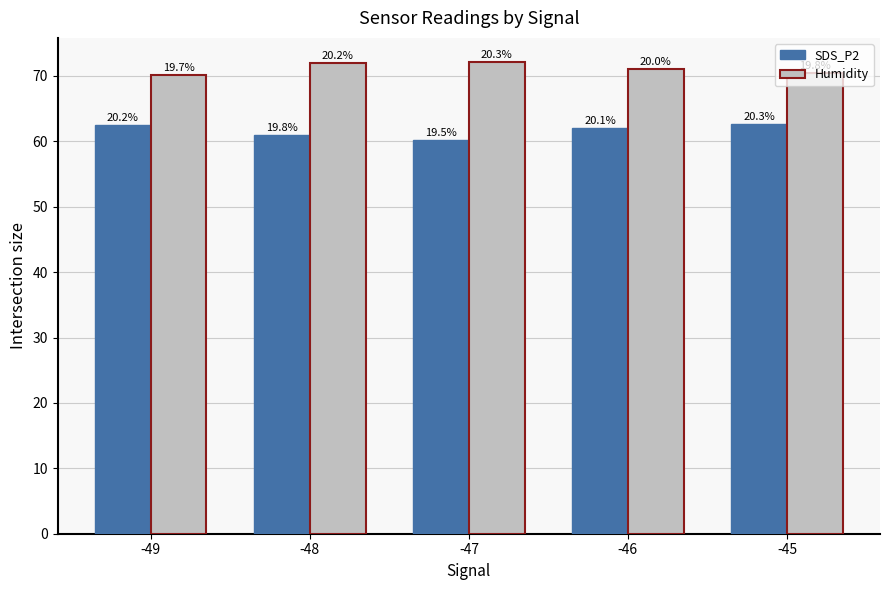

How many groups of bars are there?

5